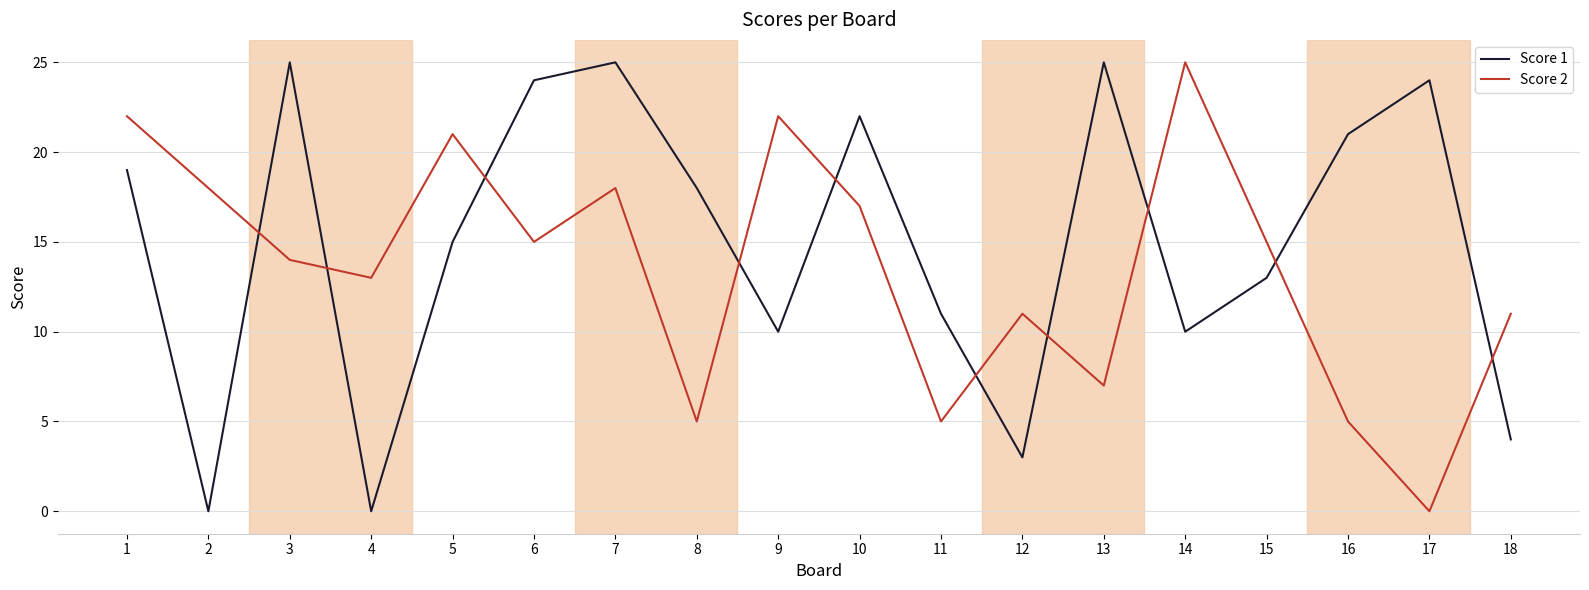

True or false: Score 2 and Score 1 intersect in this chart.

True